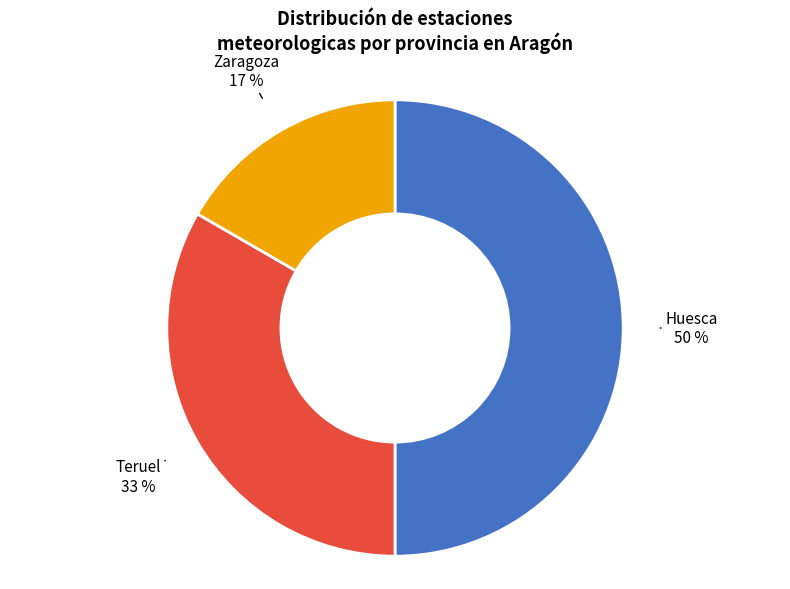

To the nearest percent, what percentage of the pie is Zaragoza?

17%